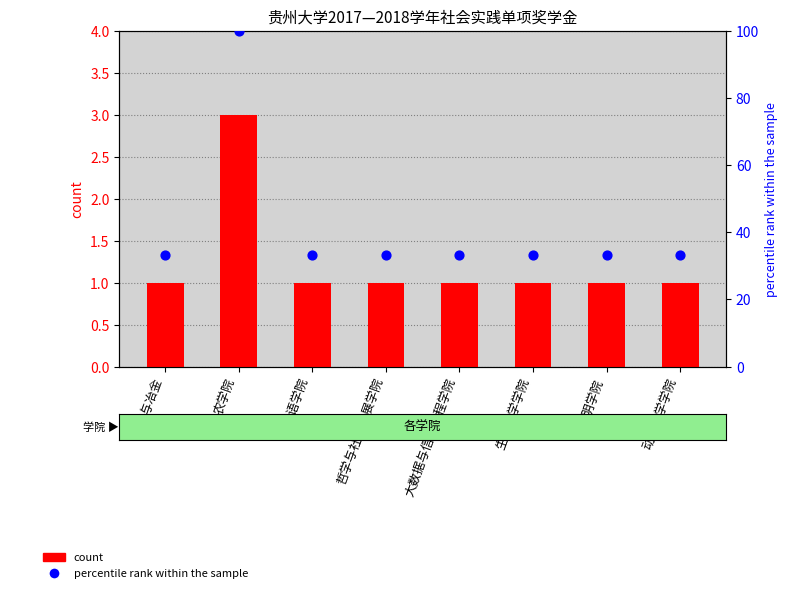

Which series has the widest spread of Y values?

percentile rank within the sample